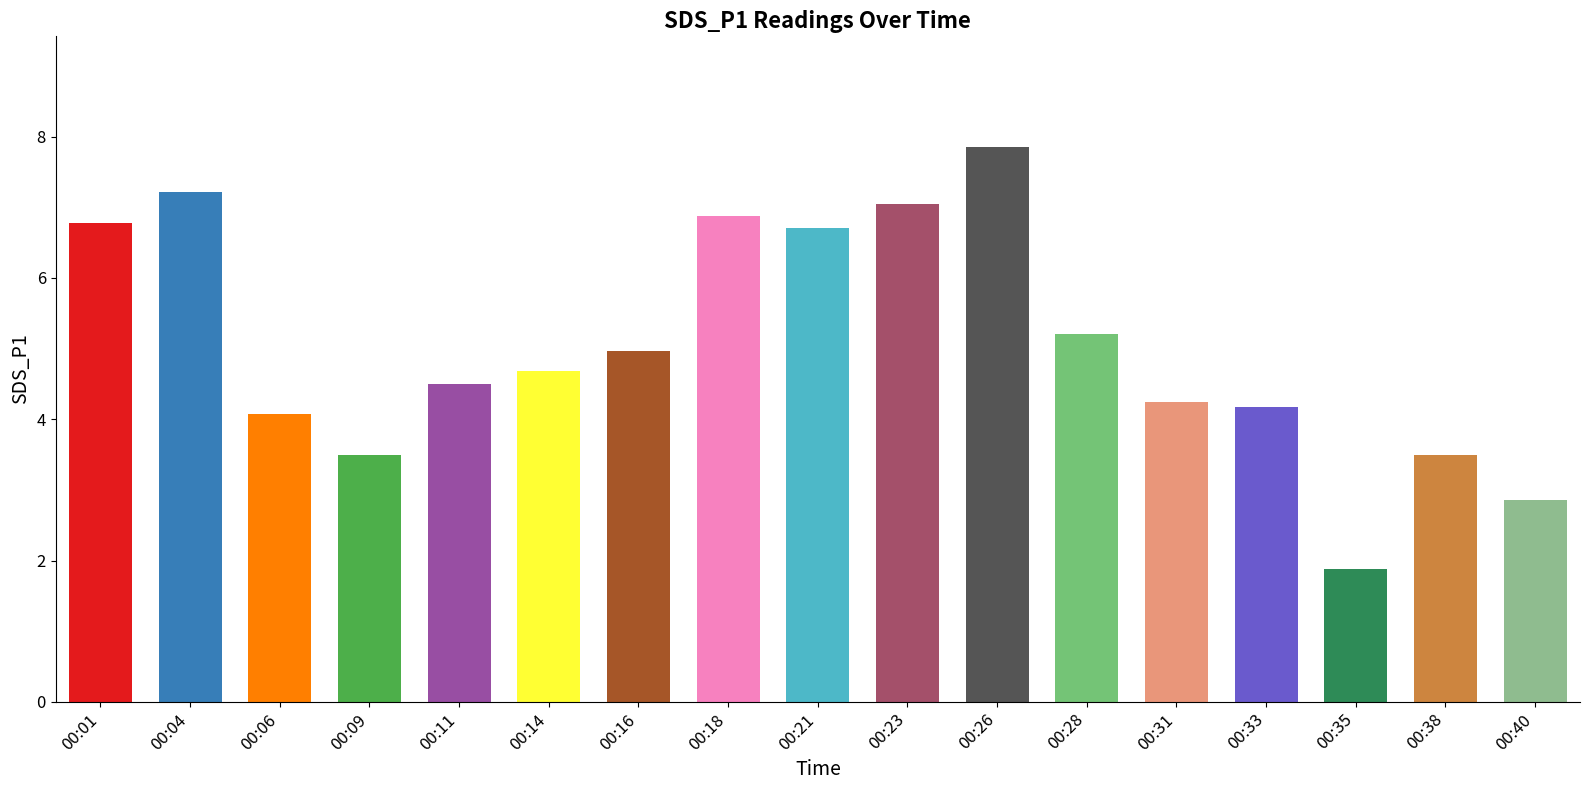

The chart shows a value of 5.9 at 00:09. True or false?

False